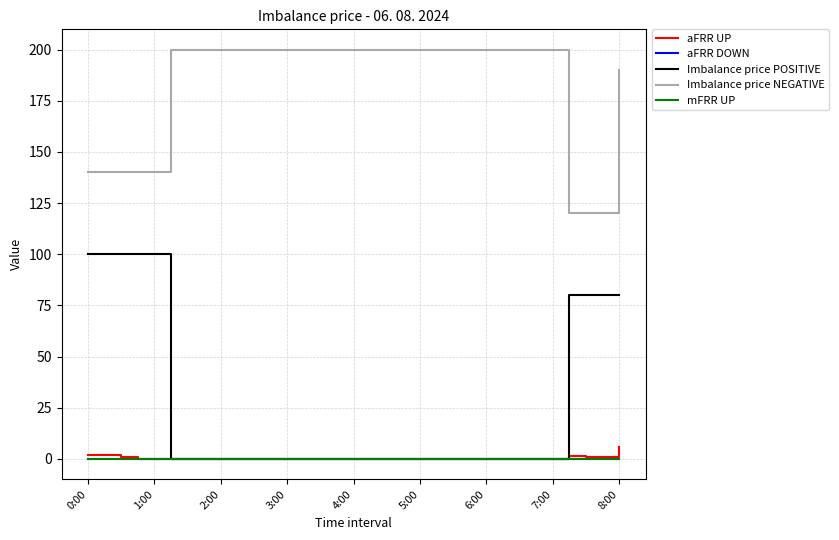

At how many categories does at least one series exceed 184?

25